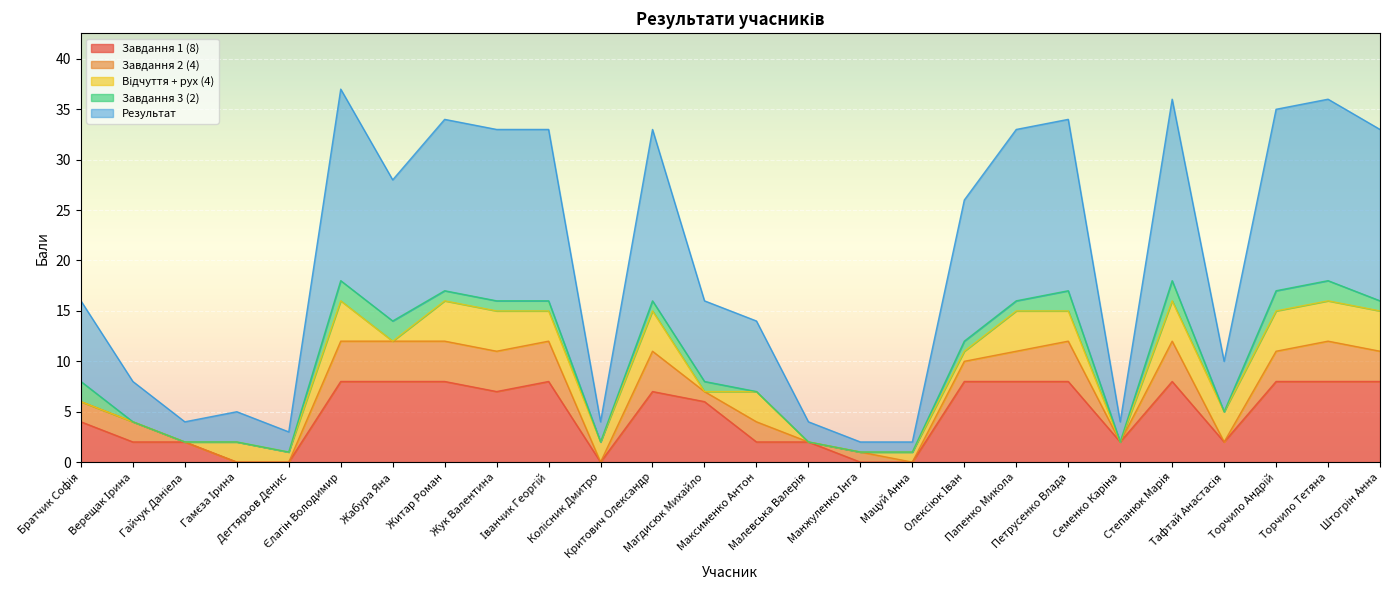

What is the total value across all series at Іванчик Георгій?

33